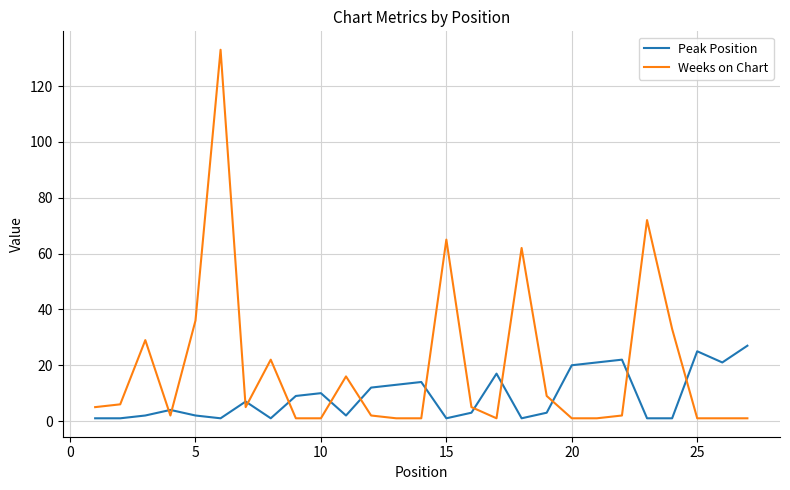

What is the maximum value shown in the chart?

133